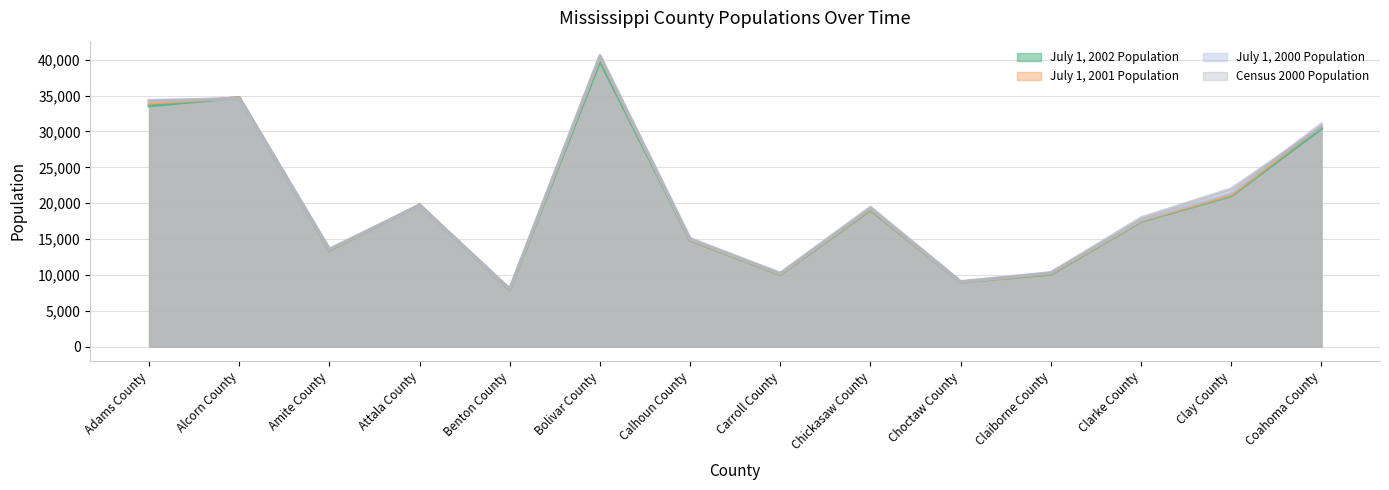

Reading left to right, what are all the values shown in this chart?

July 1, 2002 Population: 33573	34733	13451	19748	7935	39839	14832	10053	19088	8996	10089	17458	21022	30413
July 1, 2001 Population: 33926	34694	13504	19720	7956	40363	14894	10104	19207	8997	10184	17539	21153	30777
July 1, 2000 Population: 34249	34607	13588	19657	8028	40485	14981	10192	19332	9017	10309	17645	21424	31046
Census 2000 Population: 34340	34558	13599	19661	8026	40633	15069	10234	19440	9071	10295	17955	21979	30622